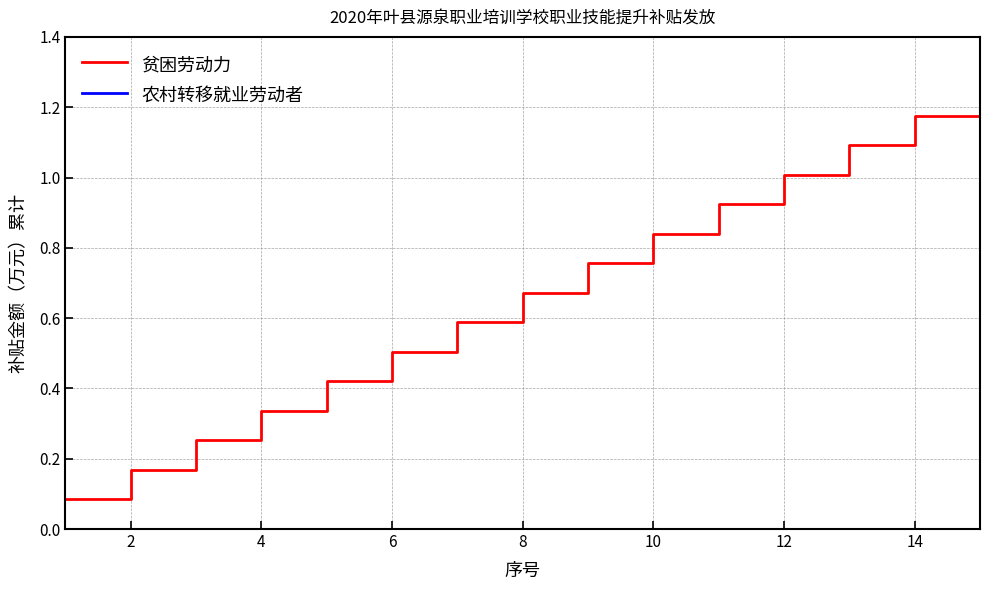

Which series has the largest total across all categories?

贫困劳动力